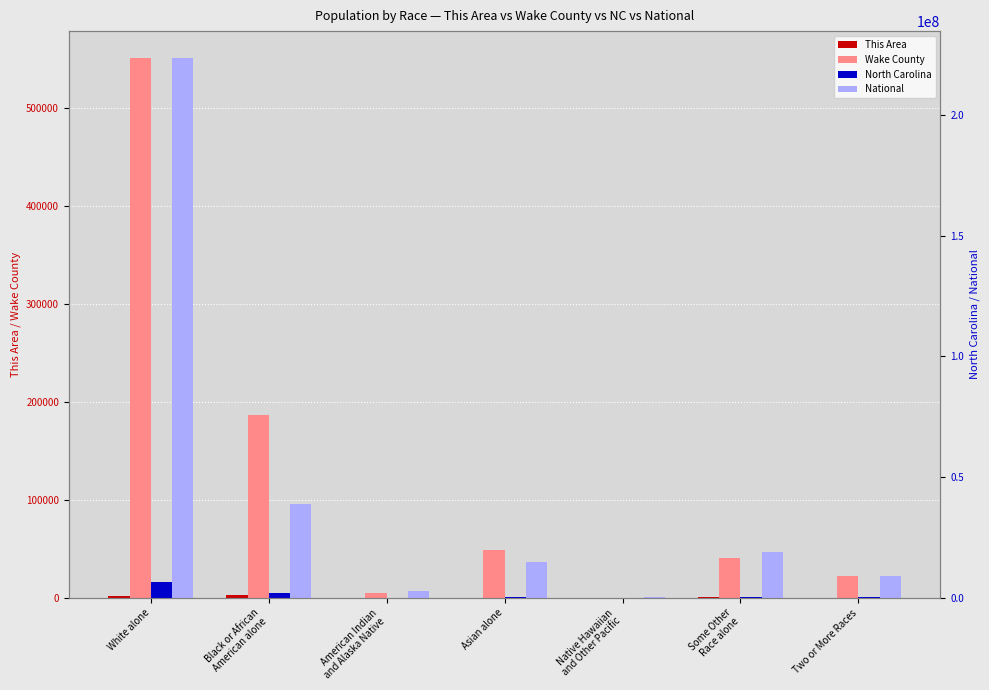

What position from the left is Two or More Races?

7